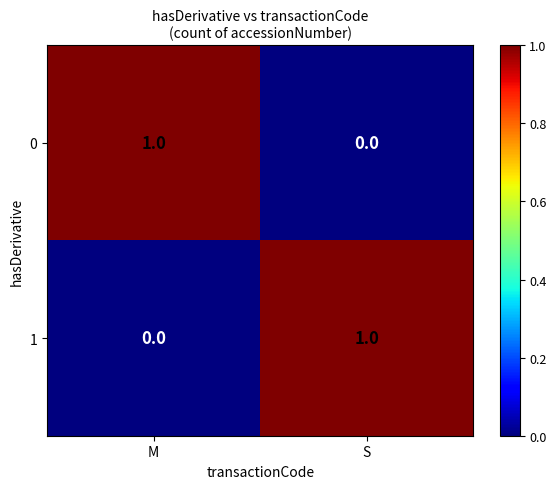

At which label does 0 reach its peak?

M